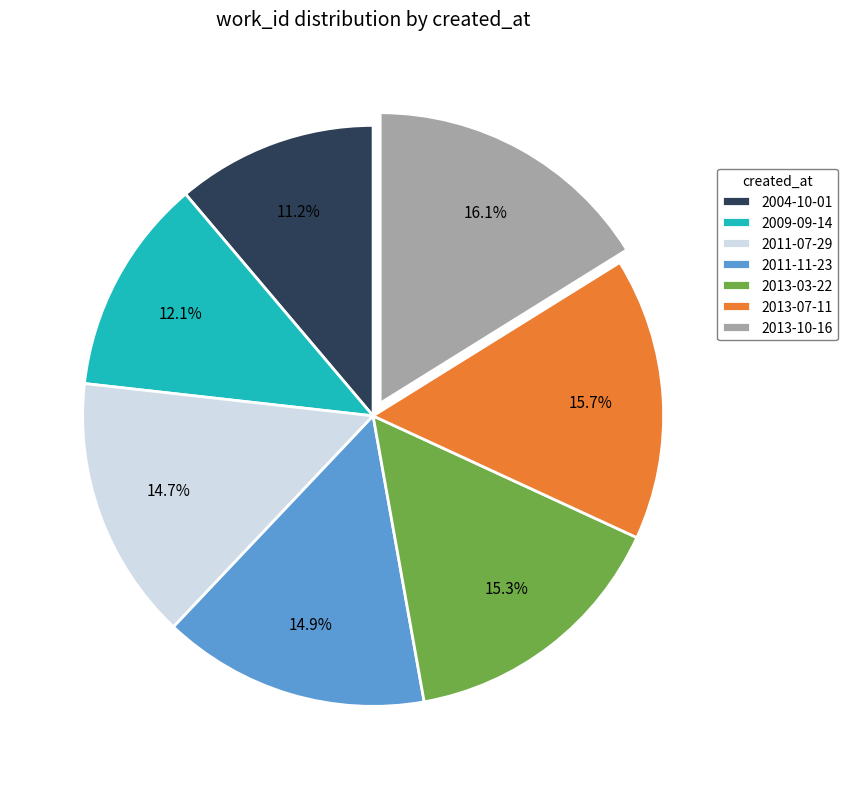

How many slices are in this pie chart?

7